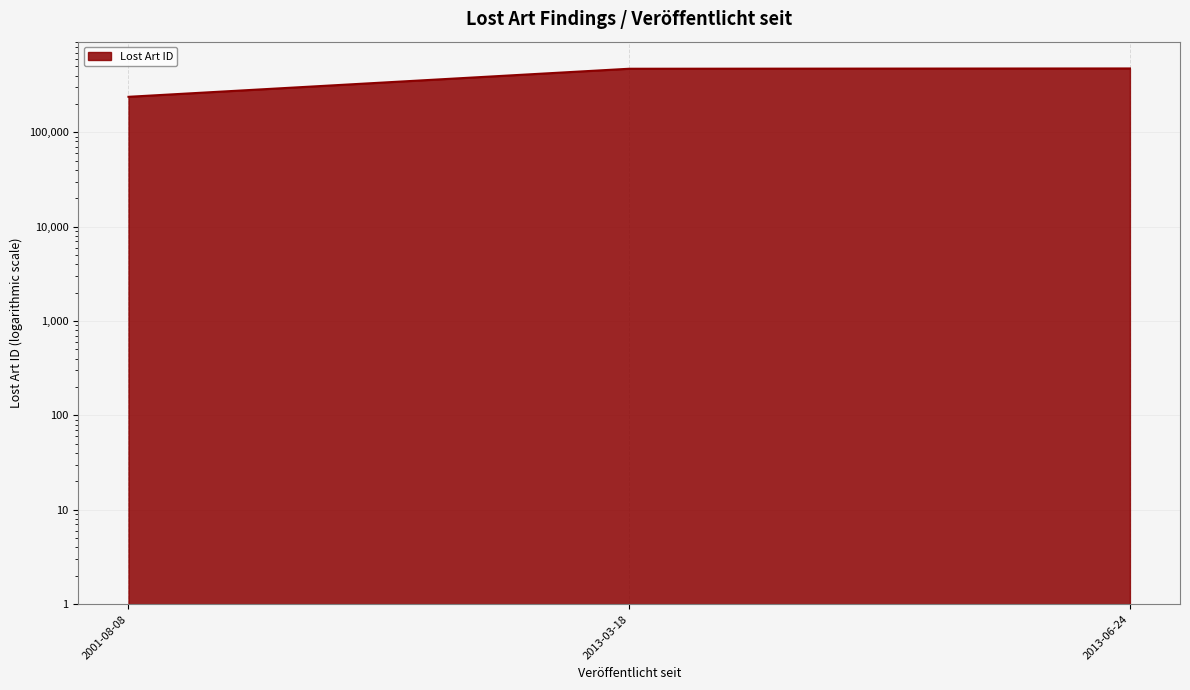

What is the minimum value shown in the chart?

238020